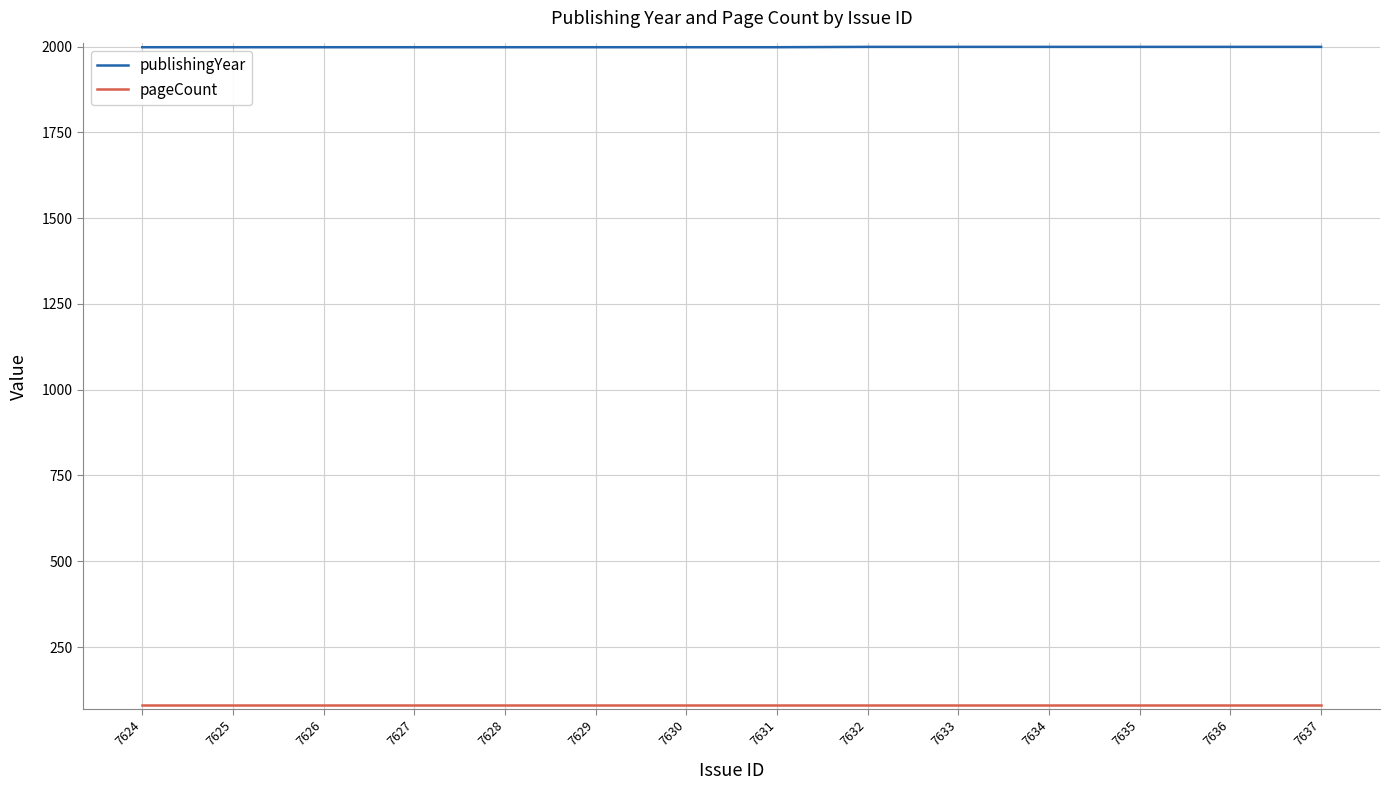

The value of publishingYear at 7636 is 525. True or false?

False